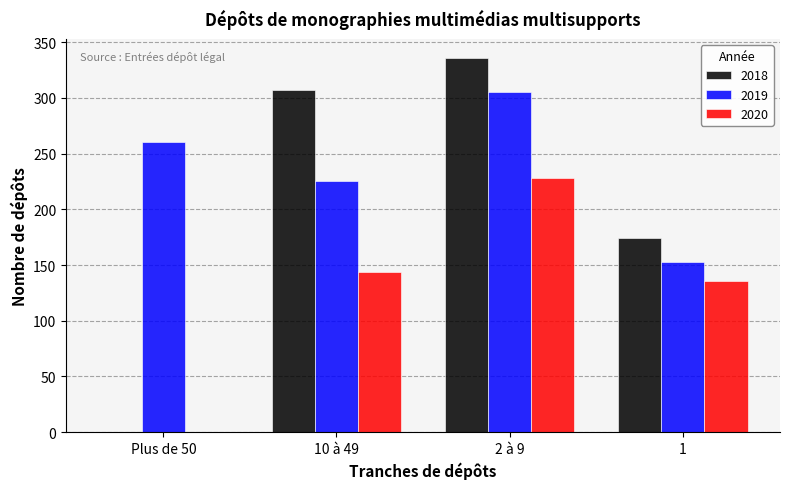

Reading right to left, transcribe all the data shown in this chart.

2018: 1=174	2 à 9=336	10 à 49=307	Plus de 50=0
2019: 1=153	2 à 9=305	10 à 49=225	Plus de 50=260
2020: 1=136	2 à 9=228	10 à 49=144	Plus de 50=0